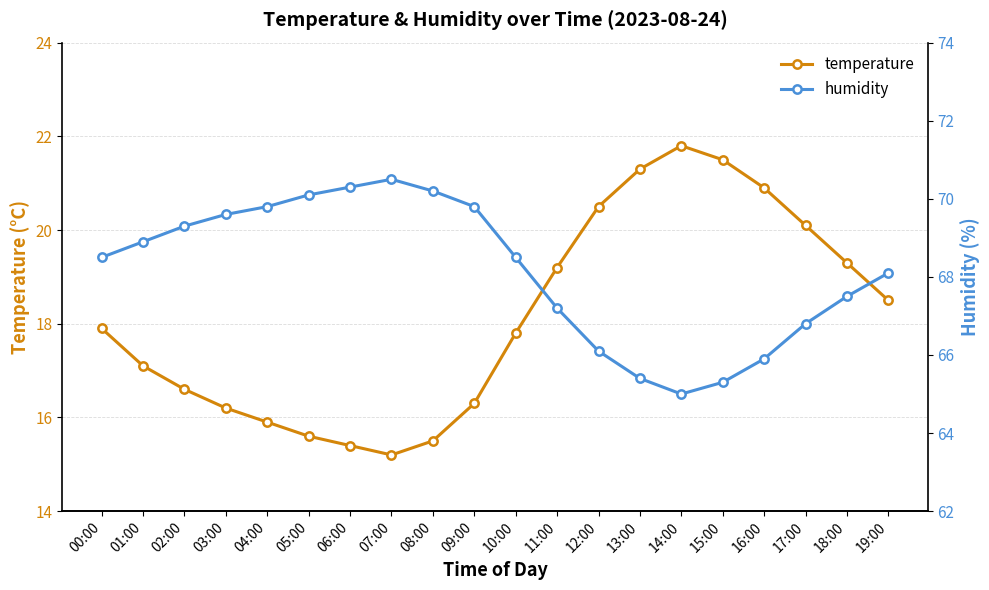

Which has a higher value, 19:00 or 17:00?

17:00